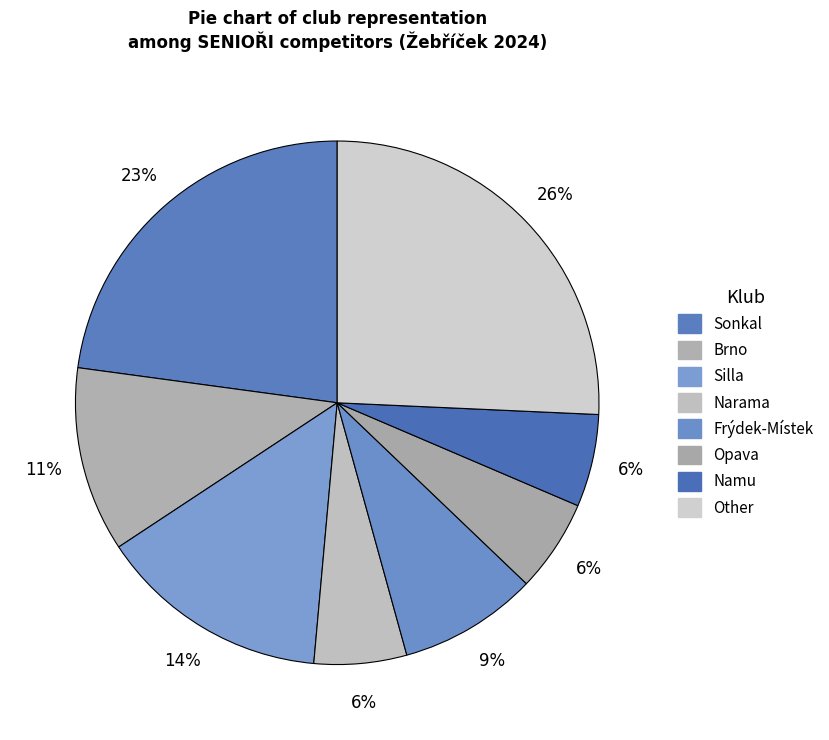

Rank the categories by value from highest to lowest.

Other, Sonkal, Silla, Brno, Frýdek-Místek, Narama, Opava, Namu